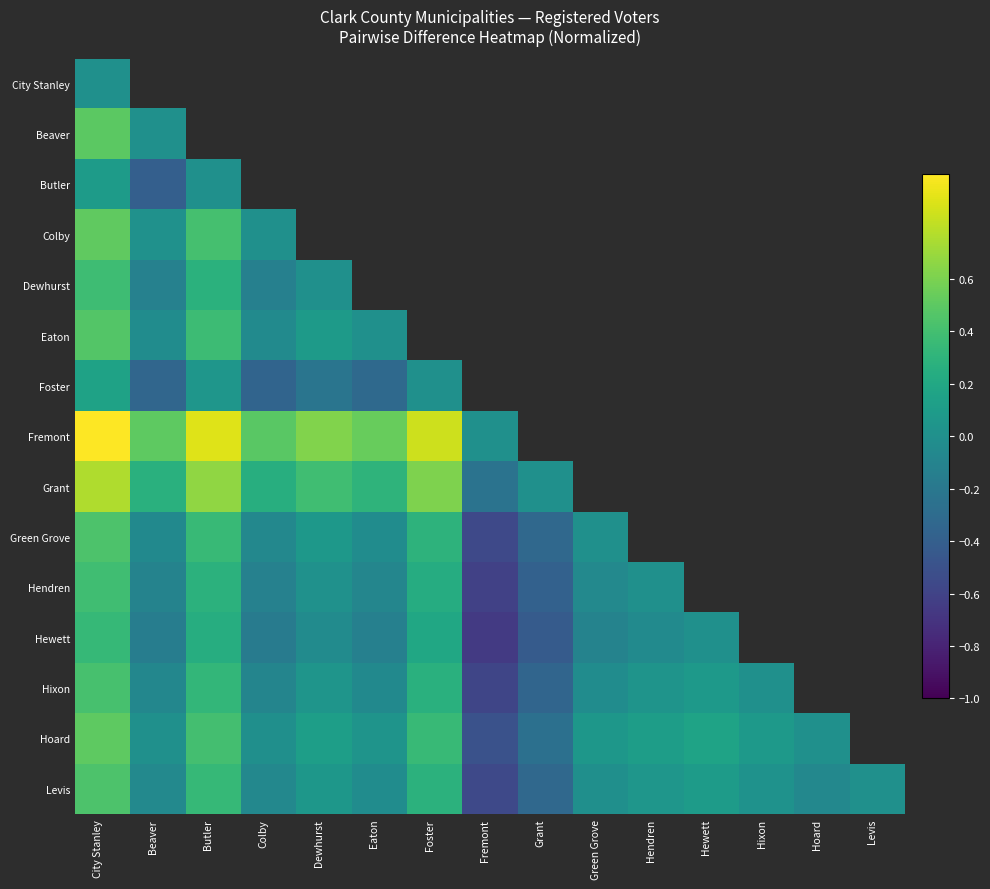

Rank the series by their maximum value, from lowest to highest.

City Stanley, Butler, Foster, Hewett, Dewhurst, Hendren, Hixon, Levis, Green Grove, Eaton, Beaver, Hoard, Colby, Grant, Fremont